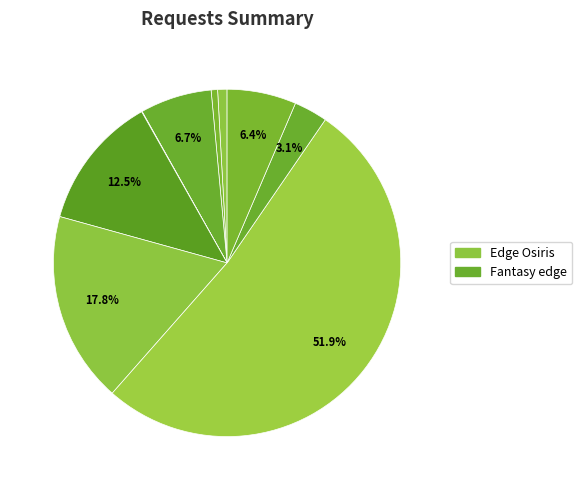

Which category has the smallest portion of the pie?

Edge Osiris 246571837